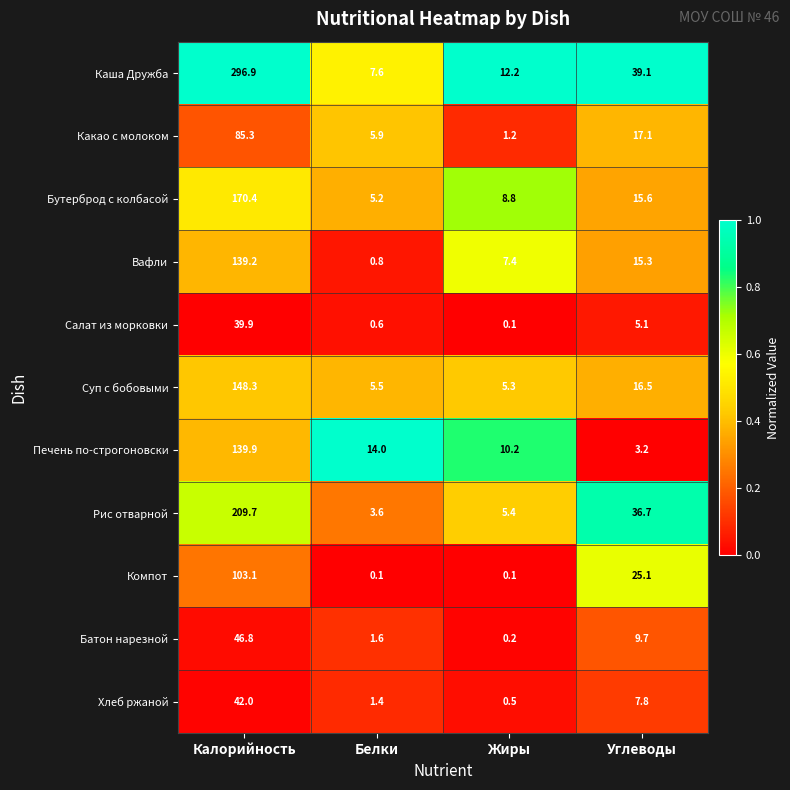

Rank the series at Белки from lowest to highest value.

Компот, Салат из морковки, Вафли, Хлеб ржаной, Батон нарезной, Рис отварной, Бутерброд с колбасой, Суп с бобовыми, Какао с молоком, Каша Дружба, Печень по-строгоновски